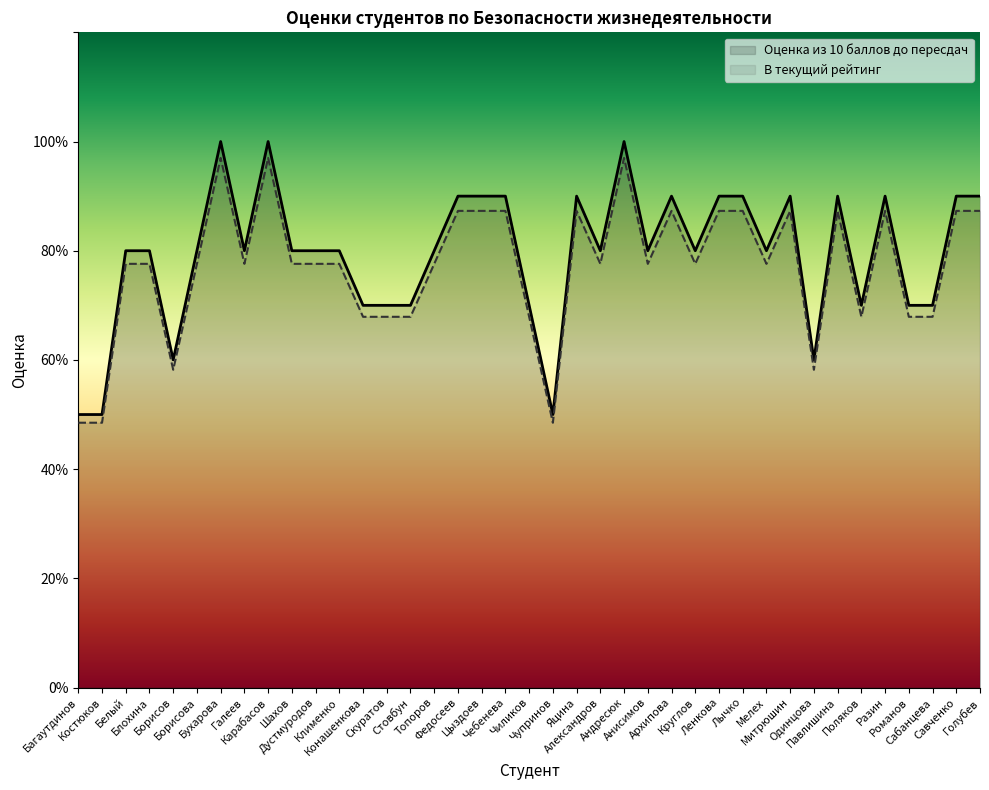

How many values in the Оценка из 10 баллов до пересдач series are below 8?

12